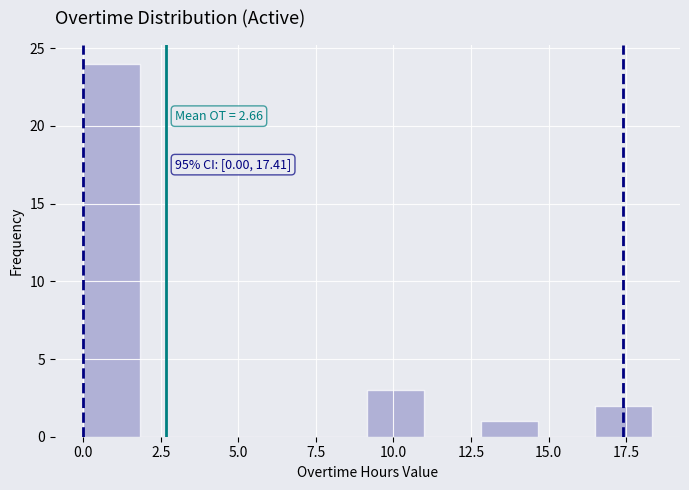

Around what value on the x-axis is the tallest bar? Give the approximate position of its centre, as read against the axis.

1.0